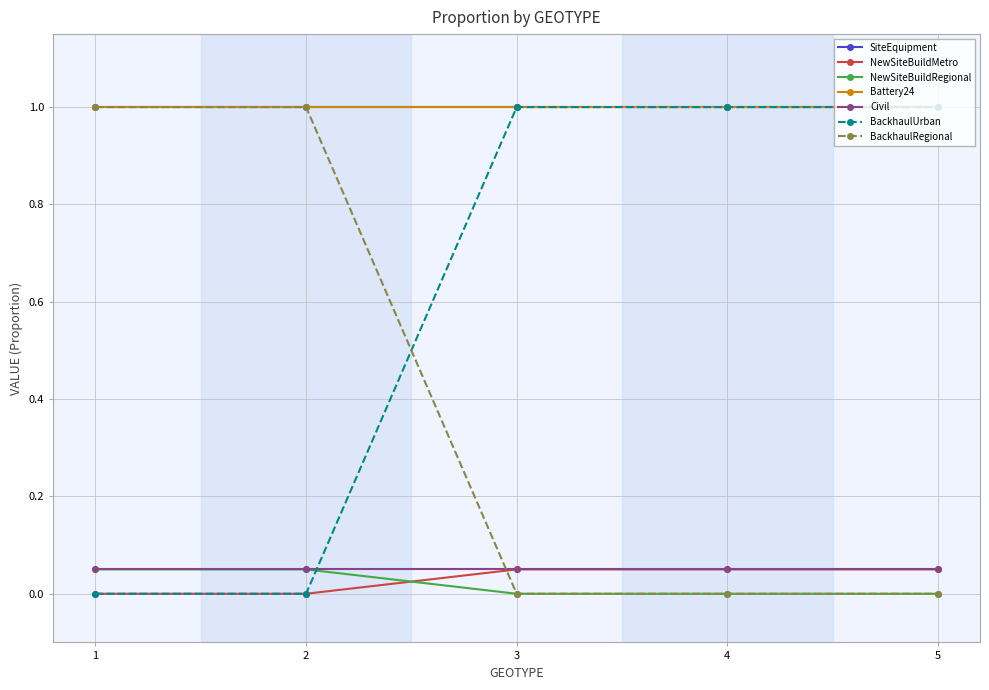

Is the value of BackhaulRegional at 1 greater than the value of NewSiteBuildRegional at 1?

Yes